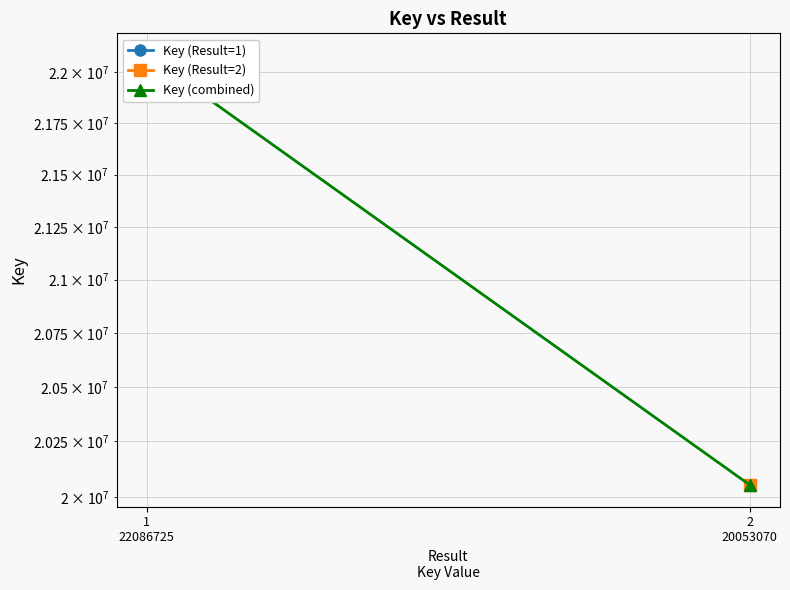

Reading left to right, transcribe all the data shown in this chart.

1
22086725=22086725	2
20053070=20053070